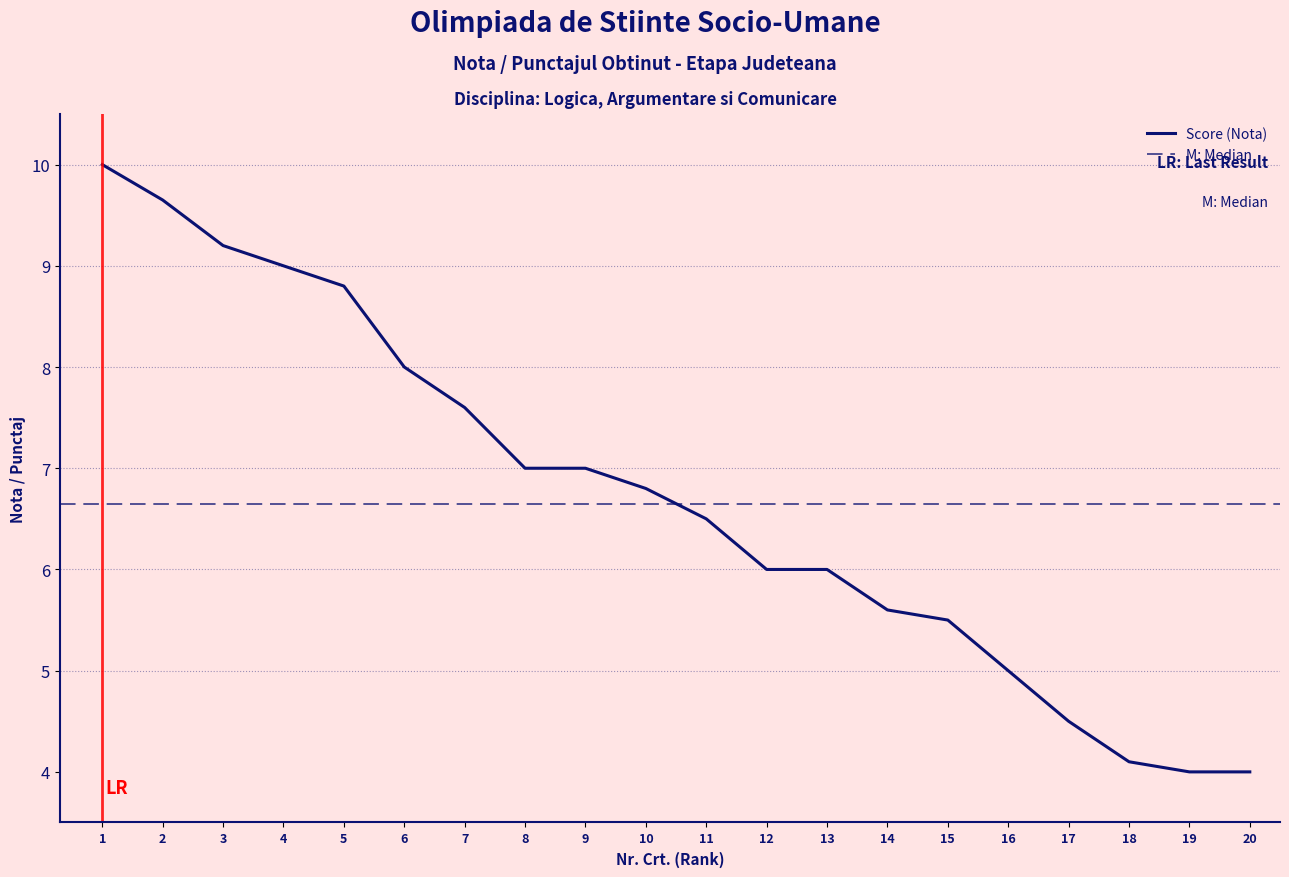

Reading left to right, transcribe all the data shown in this chart.

1=10.0	2=9.7	3=9.2	4=9.0	5=8.8	6=8.0	7=7.6	8=7.0	9=7.0	10=6.8	11=6.5	12=6.0	13=6.0	14=5.6	15=5.5	16=5.0	17=4.5	18=4.1	19=4.0	20=4.0